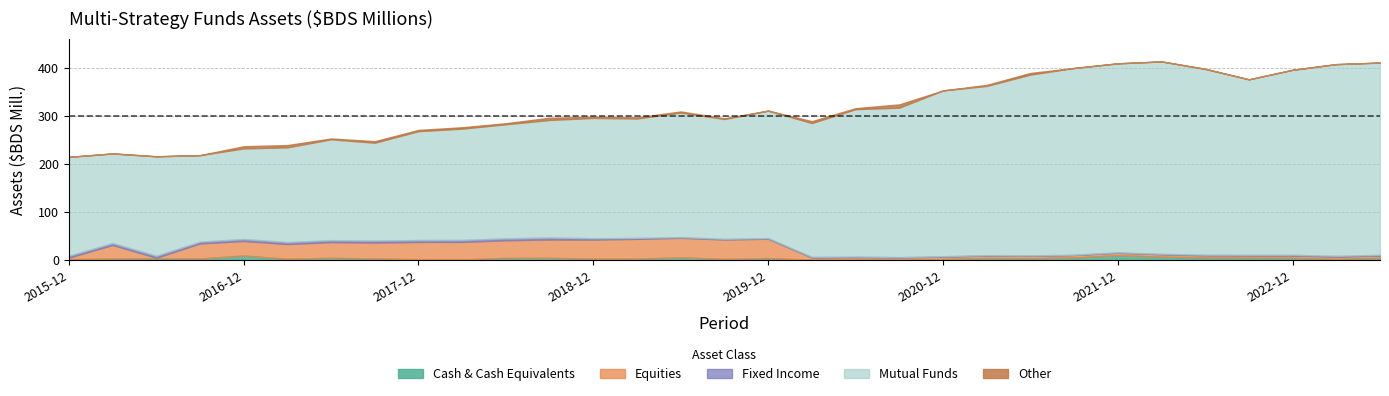

True or false: Cash & Cash Equivalents and Other intersect in this chart.

True